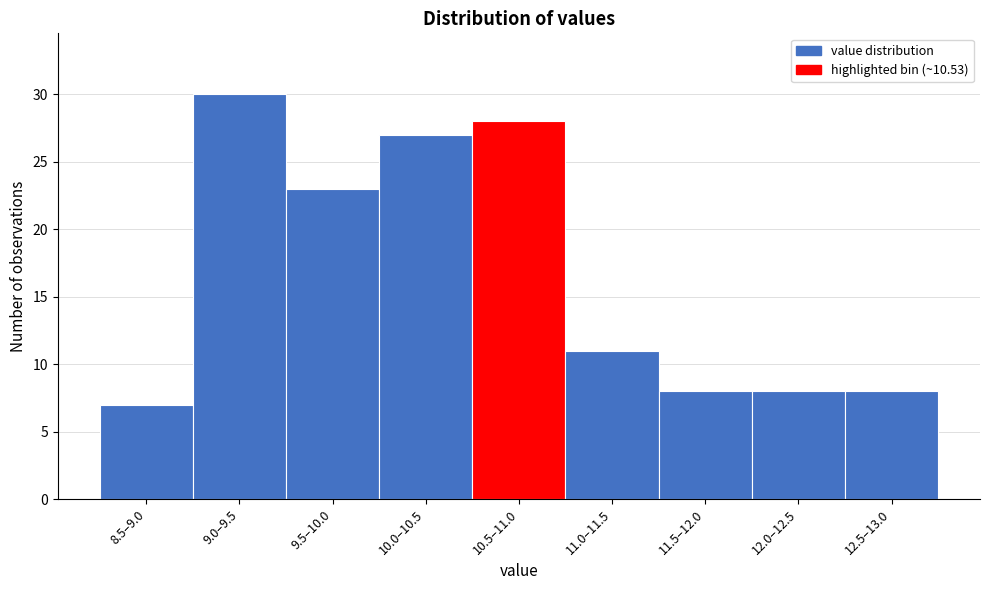

Reading left to right, what are all the values shown in this chart?

7	30	23	27	28	11	8	8	8